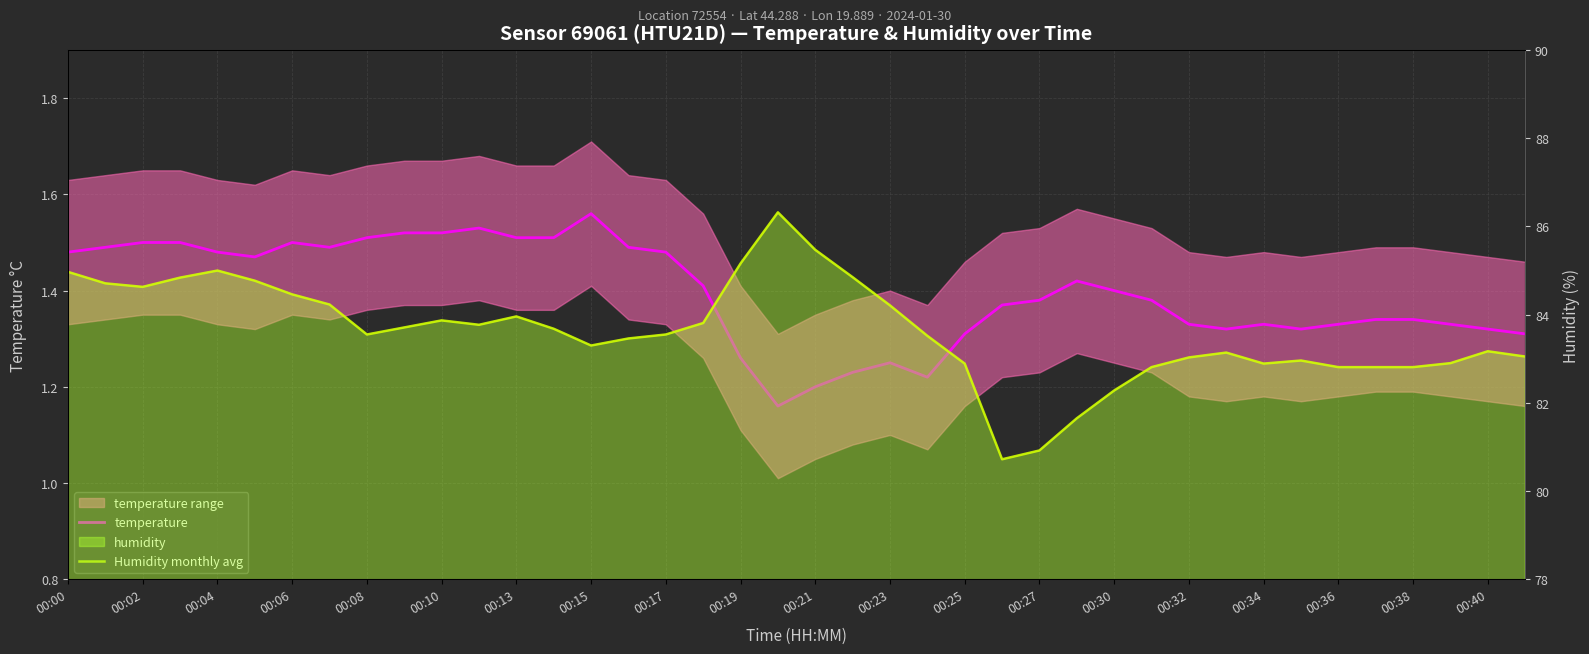

Rank the series at 00:13 from lowest to highest value.

temperature, Humidity monthly avg